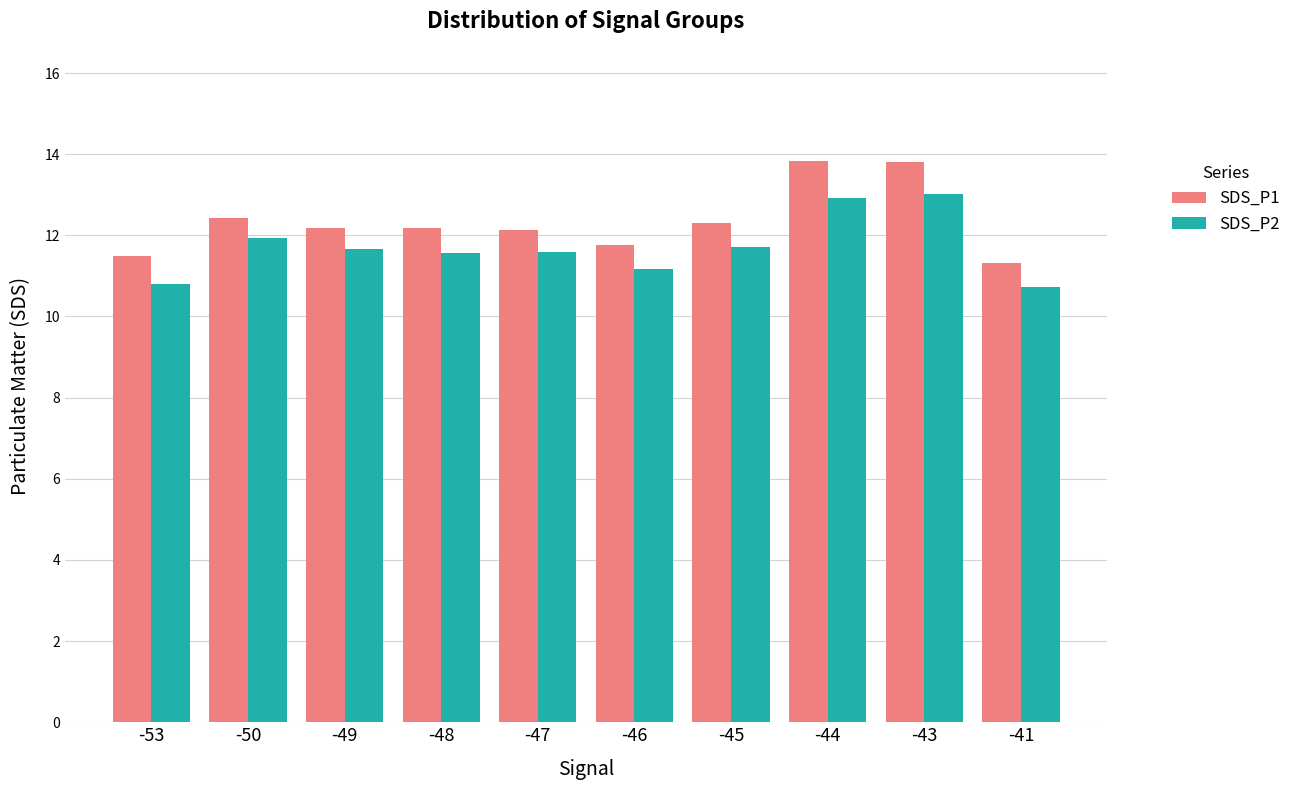

What is the difference between the highest and lowest values at -44?

0.9